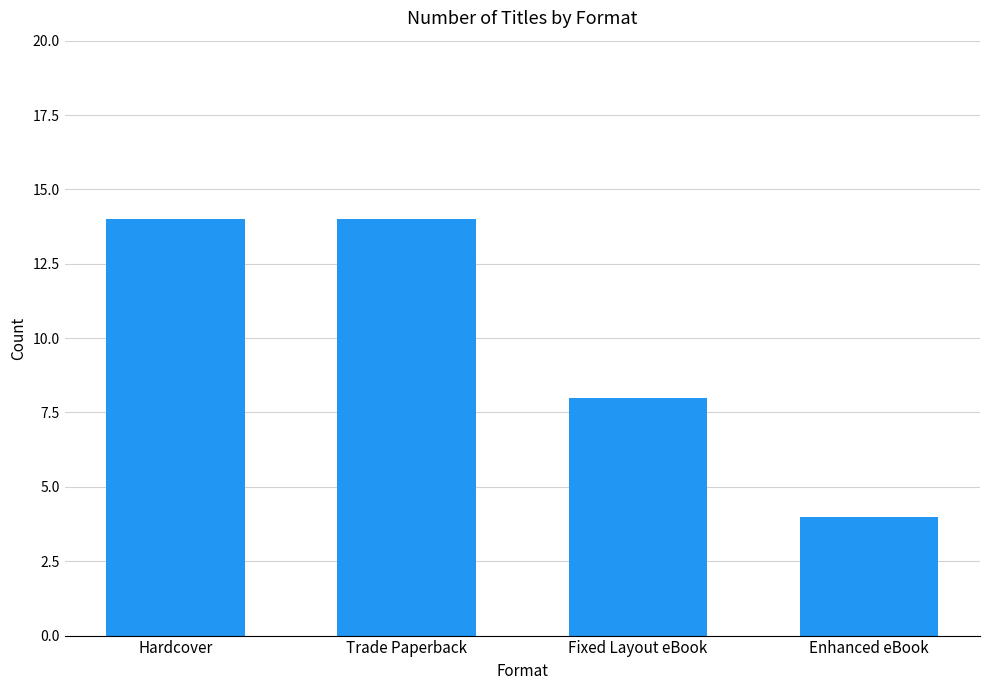

At which category does the chart reach its minimum across all series?

Enhanced eBook